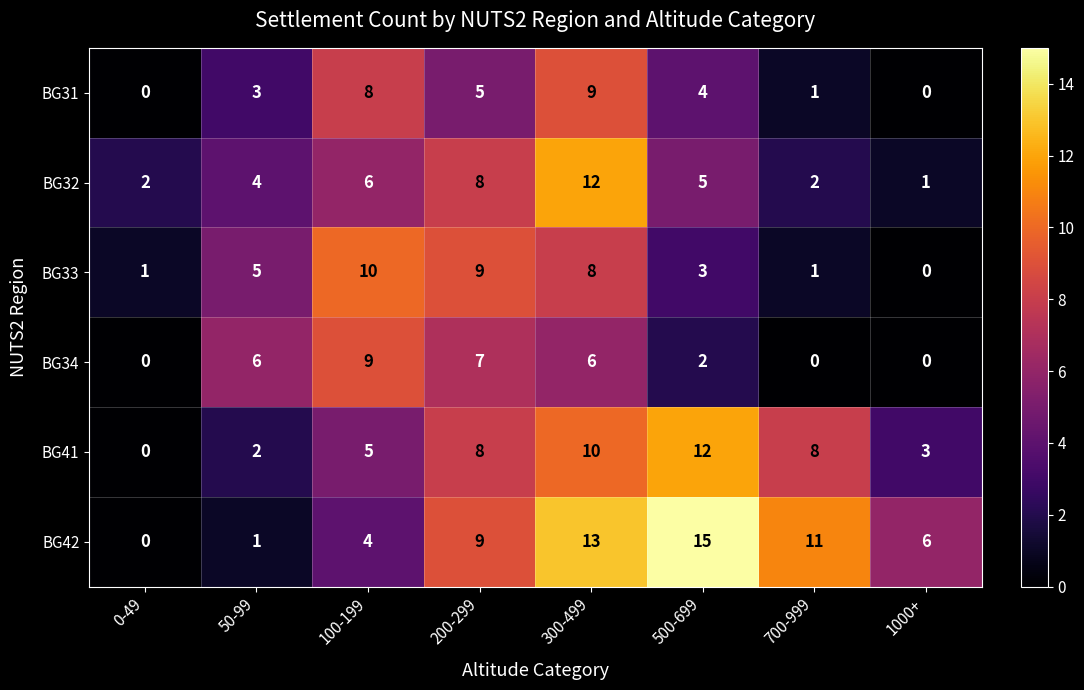

The value of BG42 at 300-499 is 13. True or false?

True